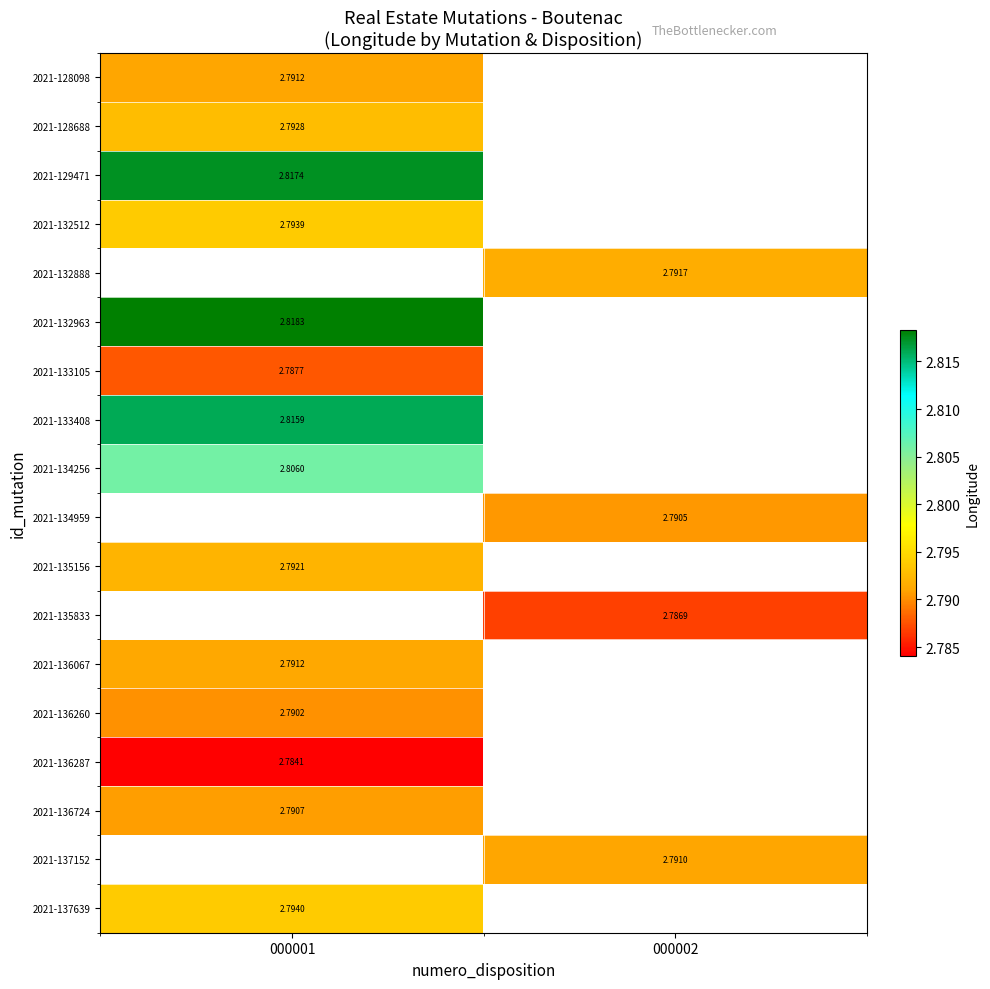

Which has a higher value, 000001 or 000002?

000002